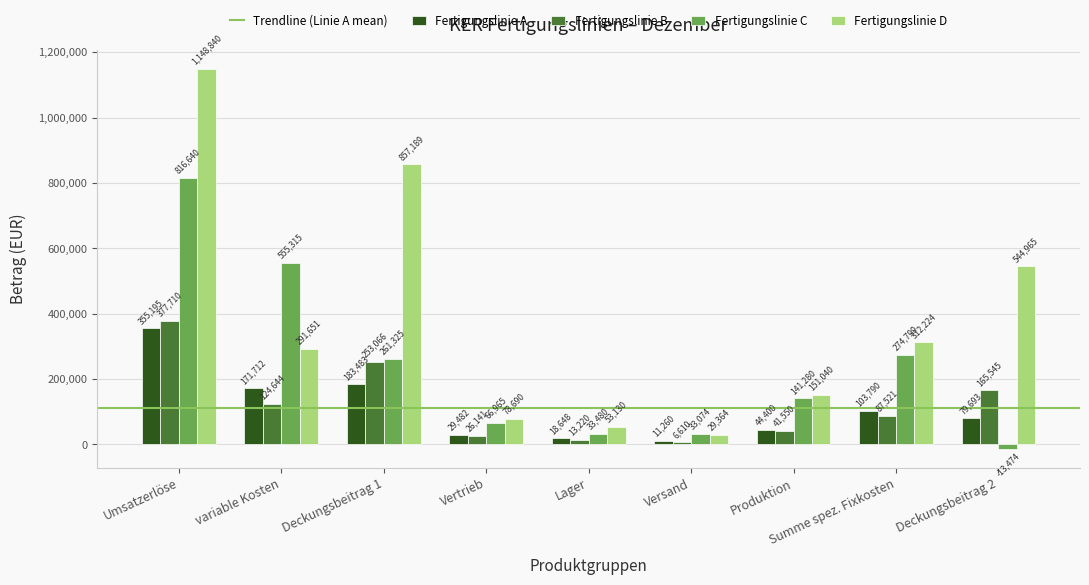

Where is Fertigungslinie D nearest to the value 589102?

Deckungsbeitrag 2